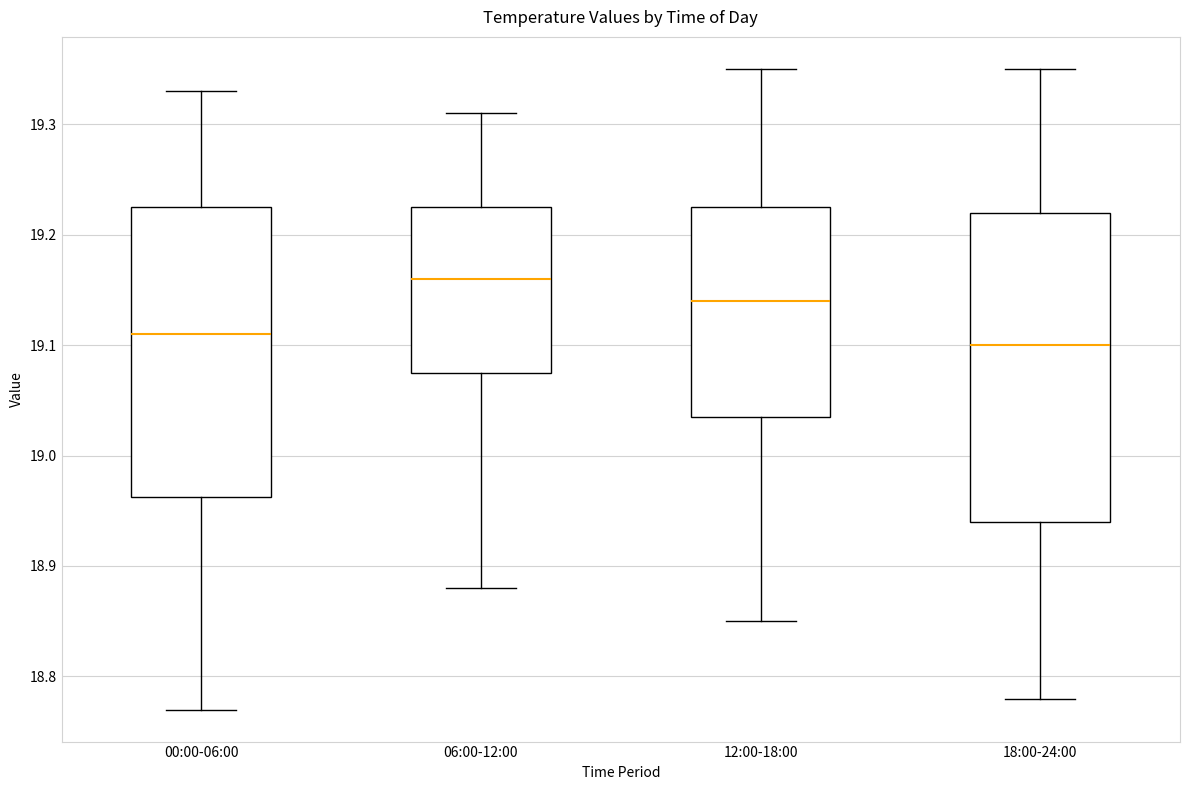

Which box's median line is the highest?

06:00-12:00